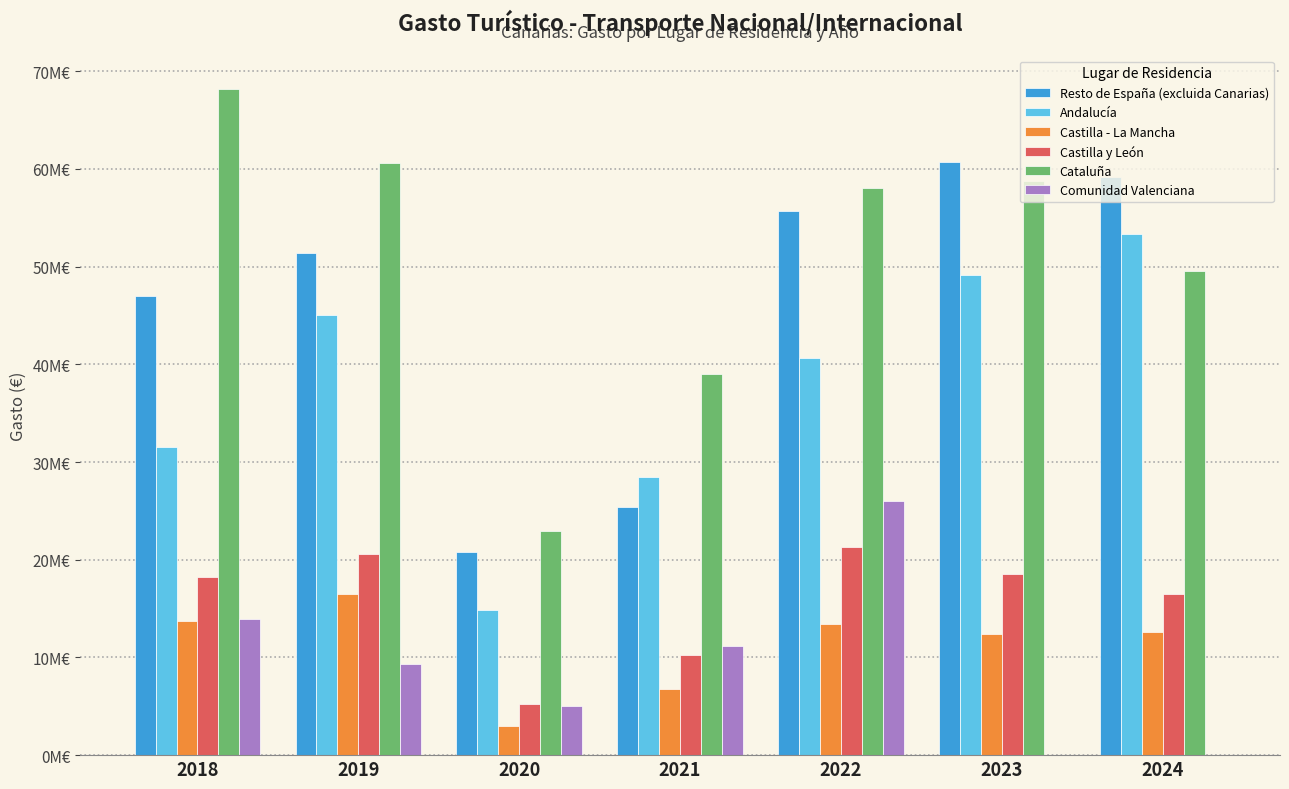

Is it true that Cataluña equals 19629377.2 at 2023?

False